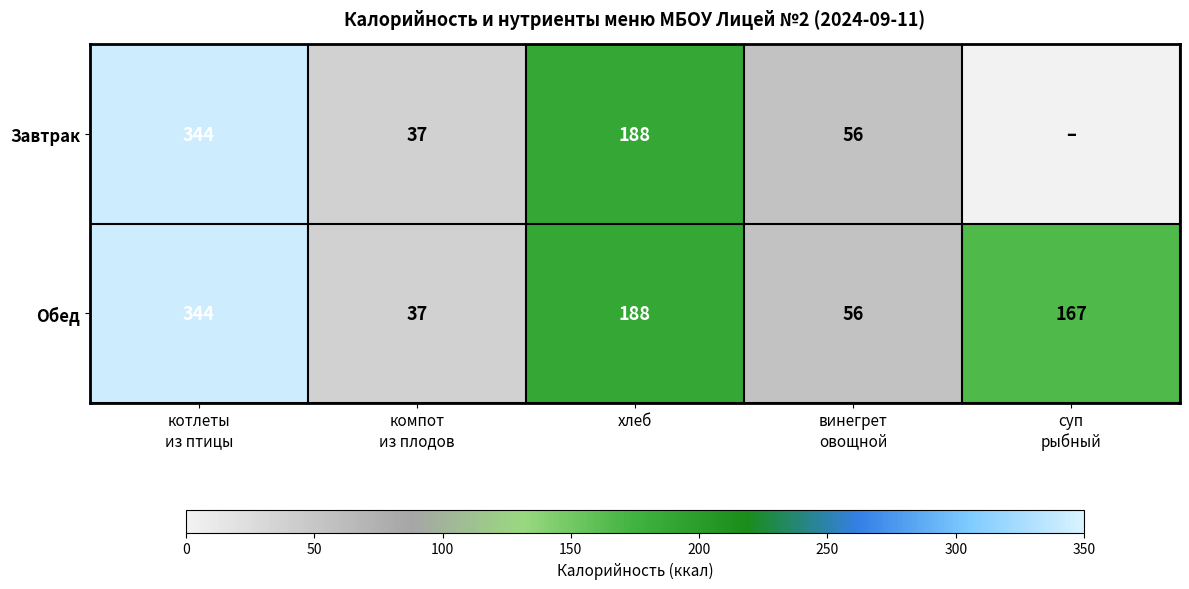

The value of Обед at хлеб is 188. True or false?

True